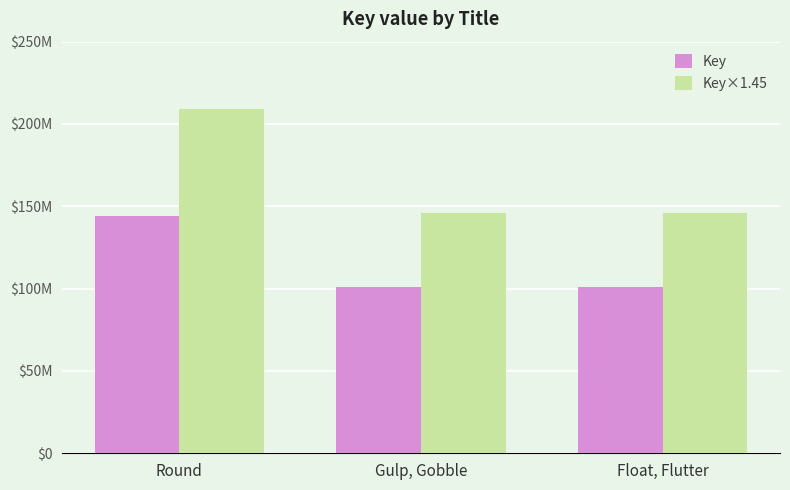

Reading left to right, what are all the values shown in this chart?

Key: Round=144011130.0	Gulp, Gobble=100722942.0	Float, Flutter=100714270.0
Key×1.45: Round=208816138.5	Gulp, Gobble=146048265.9	Float, Flutter=146035691.5